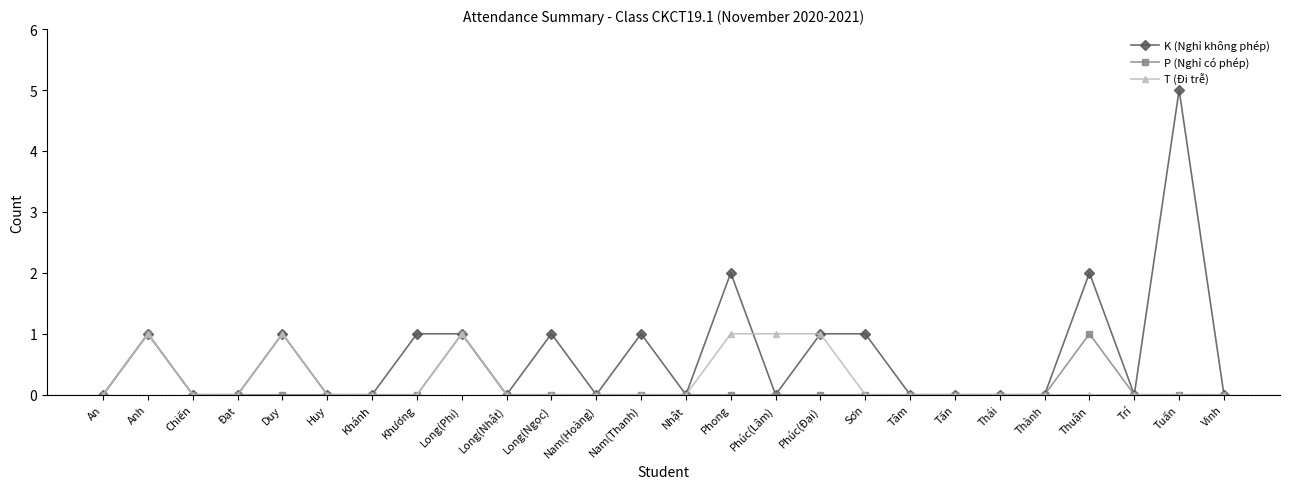

What position from the left is Long(Nhật)?

10